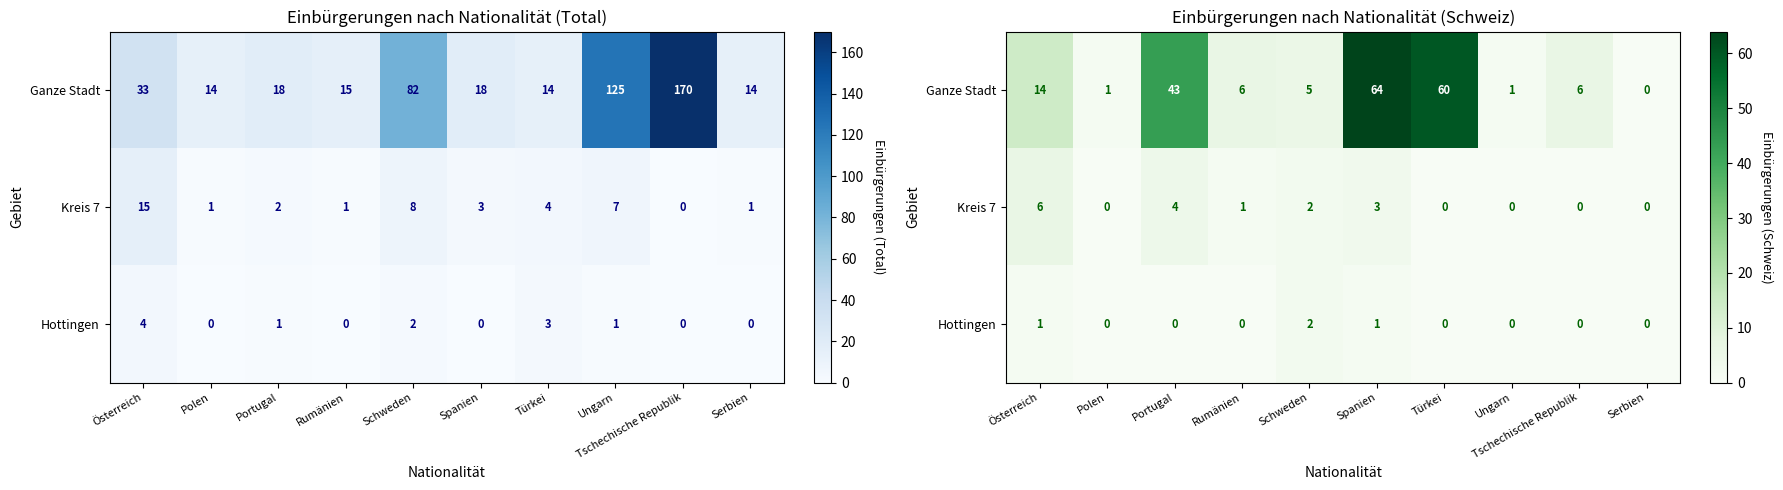

Is it true that Kreis 7 equals -2 at Türkei?

False